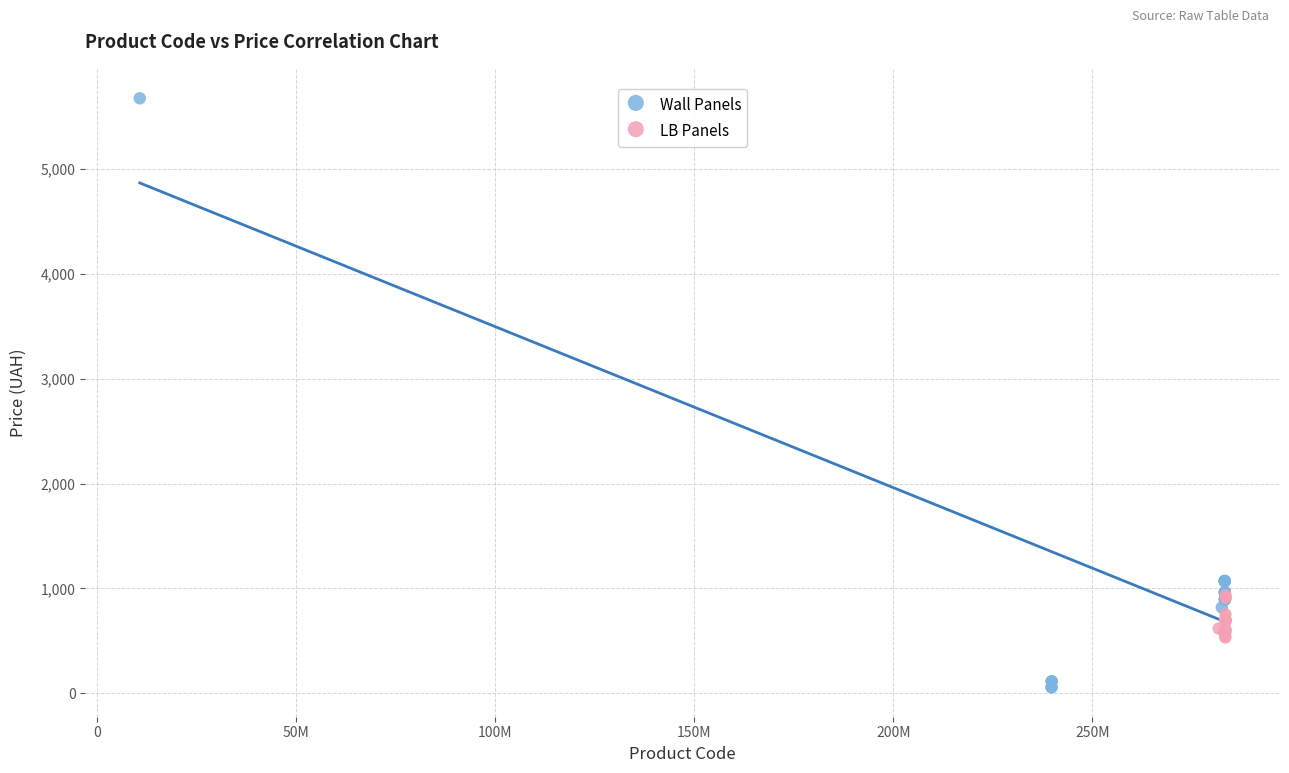

What are all the series names shown in the legend?

Wall Panels, LB Panels